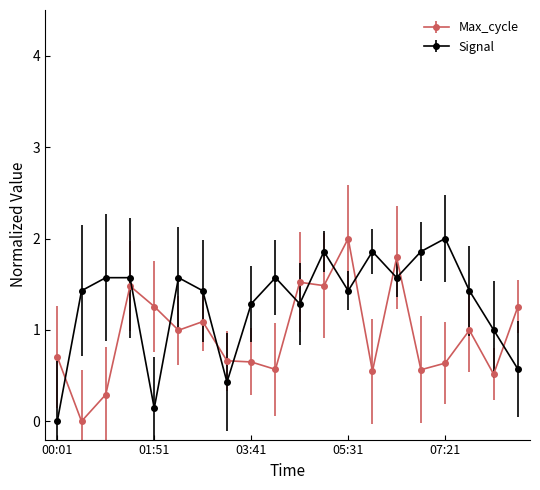

Rank the series by their average value, from highest to lowest.

Signal, Max_cycle